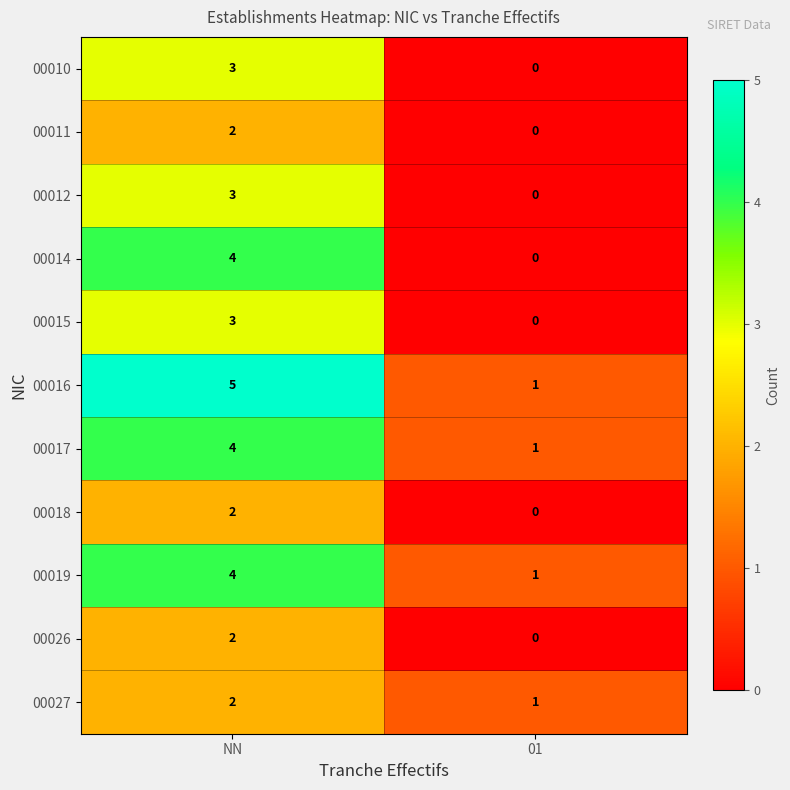

What is the spread (max minus min) of values at NN?

3